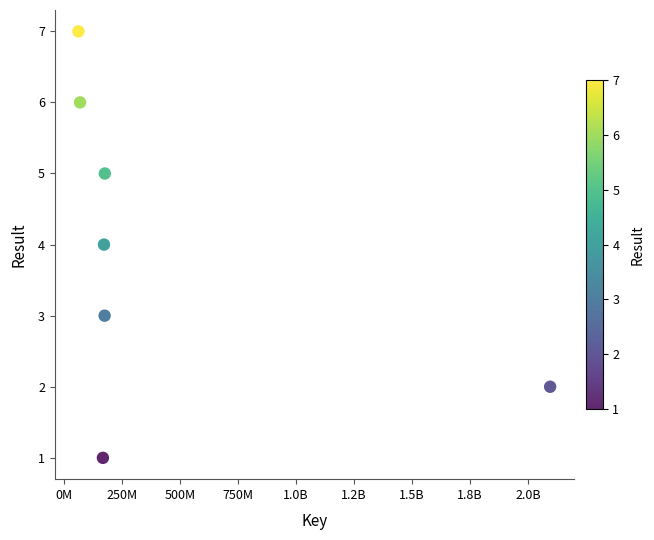

What is the average Y value?

4